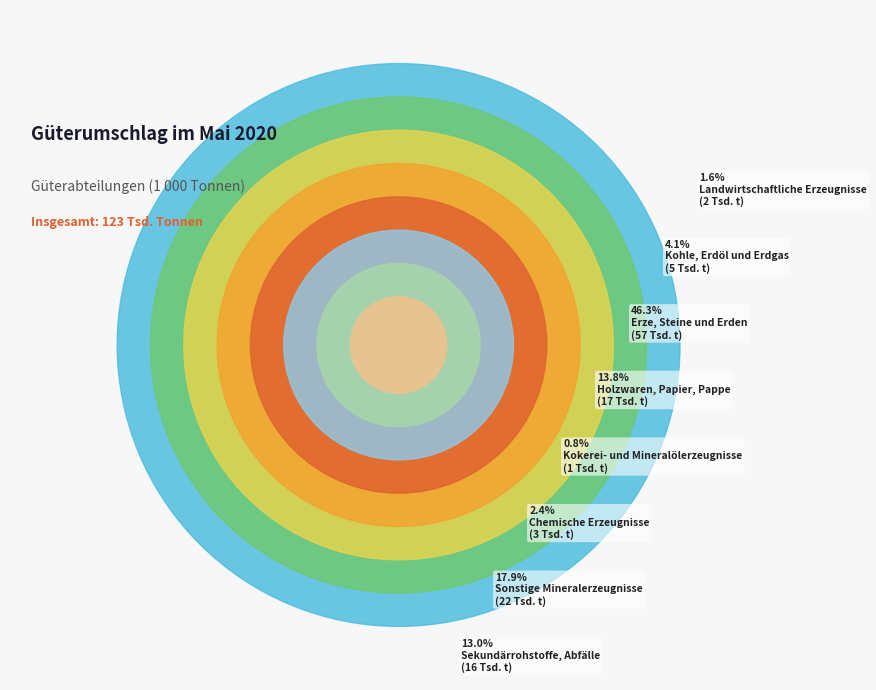

Between Holzwaren, Papier, Pappe and Kokerei- und Mineralölerzeugnisse, which is larger?

Holzwaren, Papier, Pappe